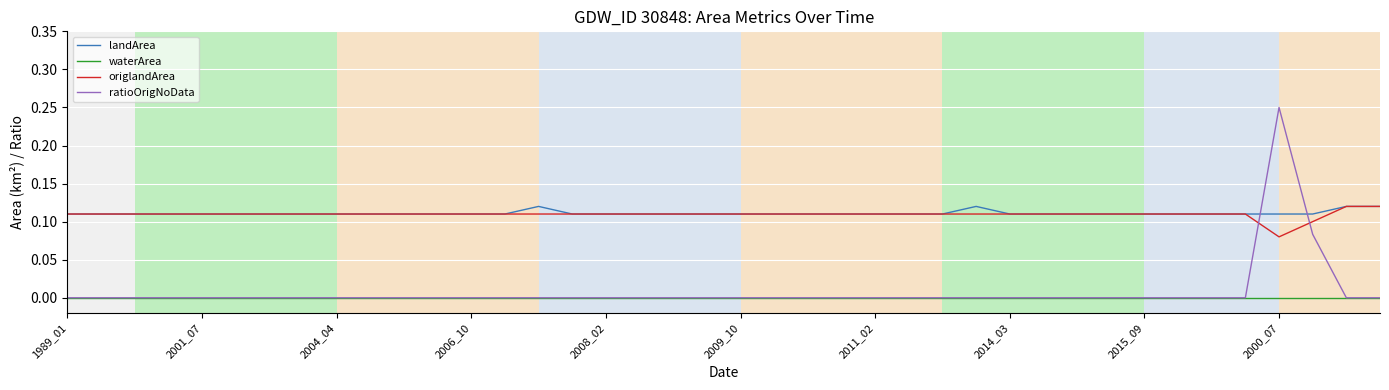

True or false: origlandArea and waterArea intersect in this chart.

False